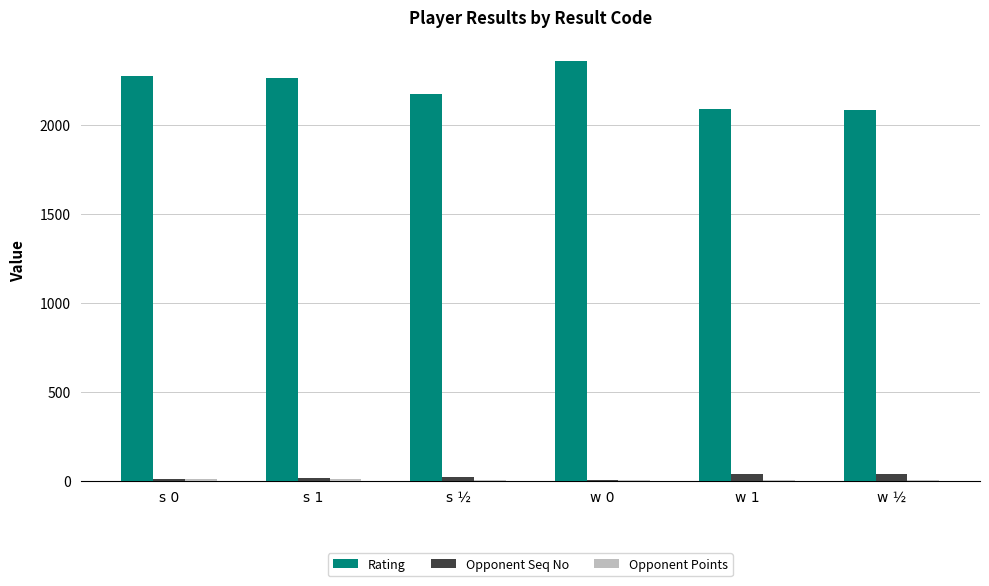

At which category does the chart reach its peak across all series?

w 0